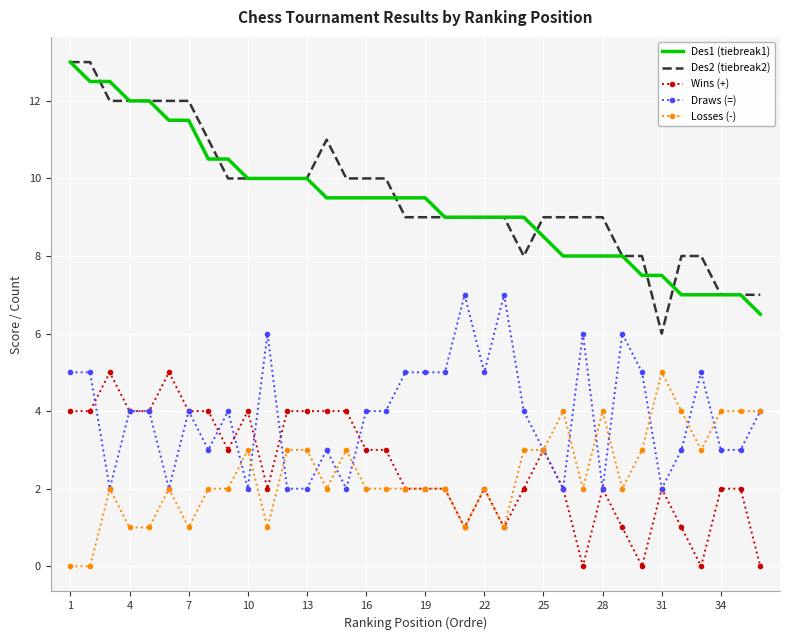

True or false: Des1 (tiebreak1) and Draws (=) cross at least once.

False